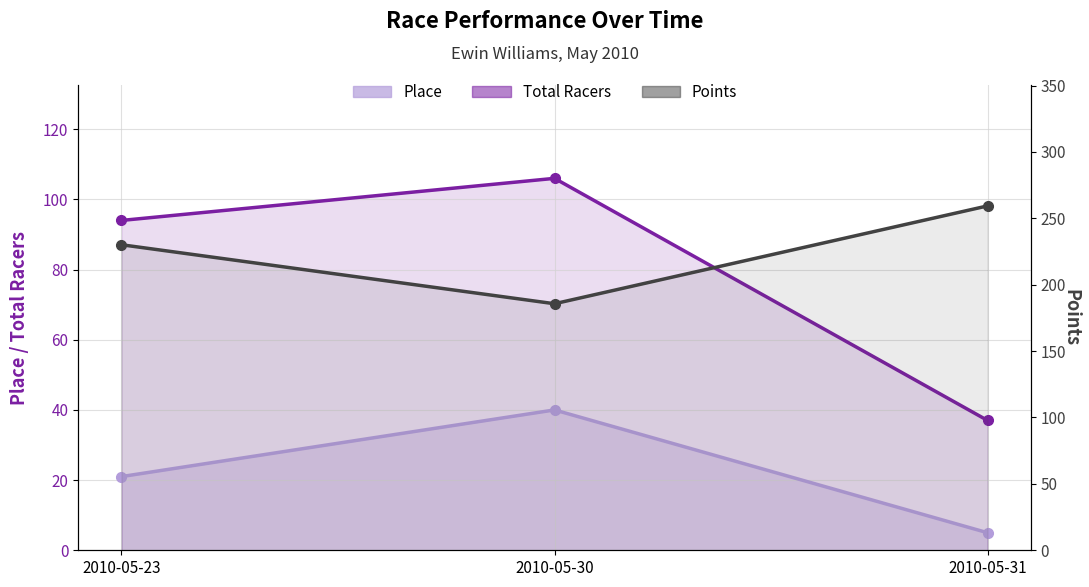

Where does the Points series first go above 230?

2010-05-23